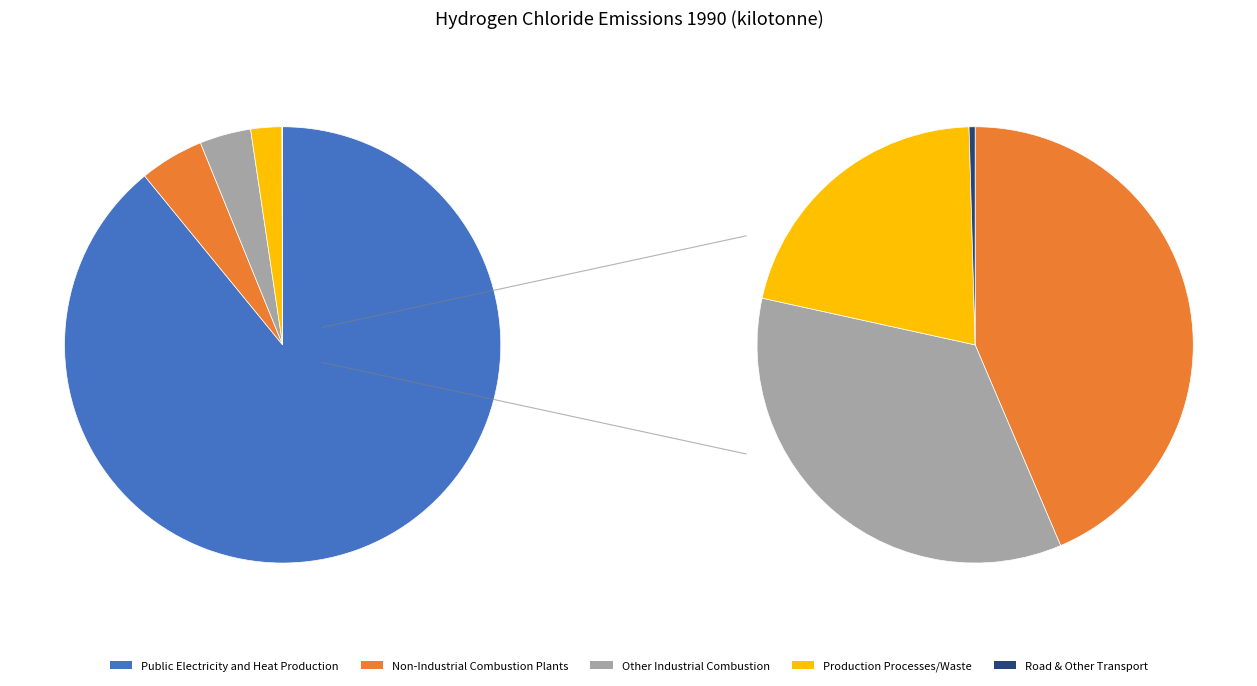

What percentage is the Non-Industrial Combustion Plants slice, to the nearest percent?

5%